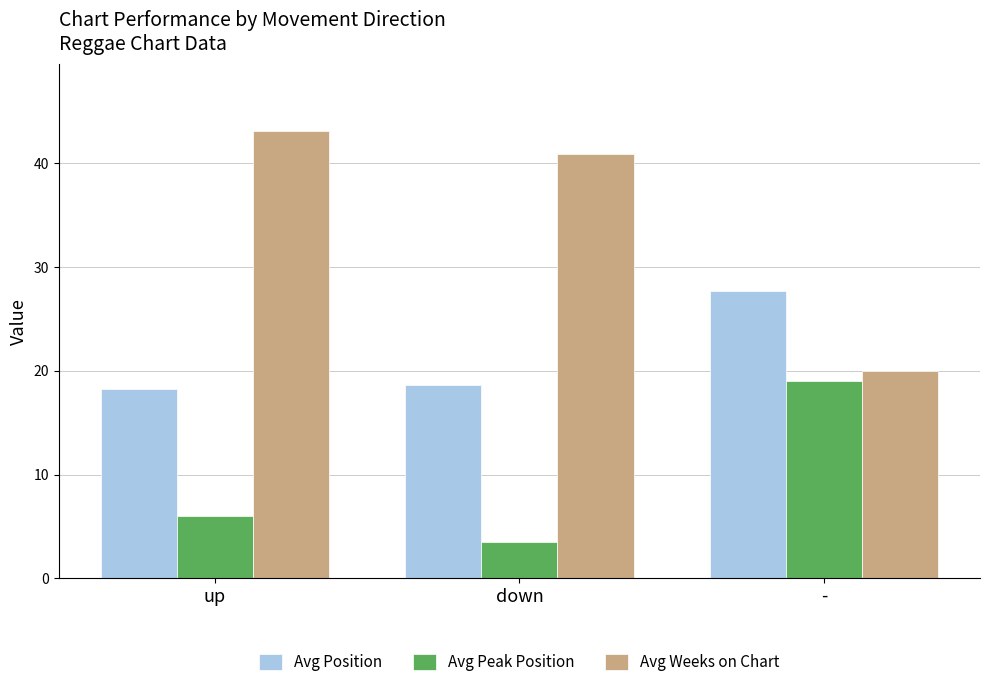

At which label does Avg Weeks on Chart first exceed 40?

up